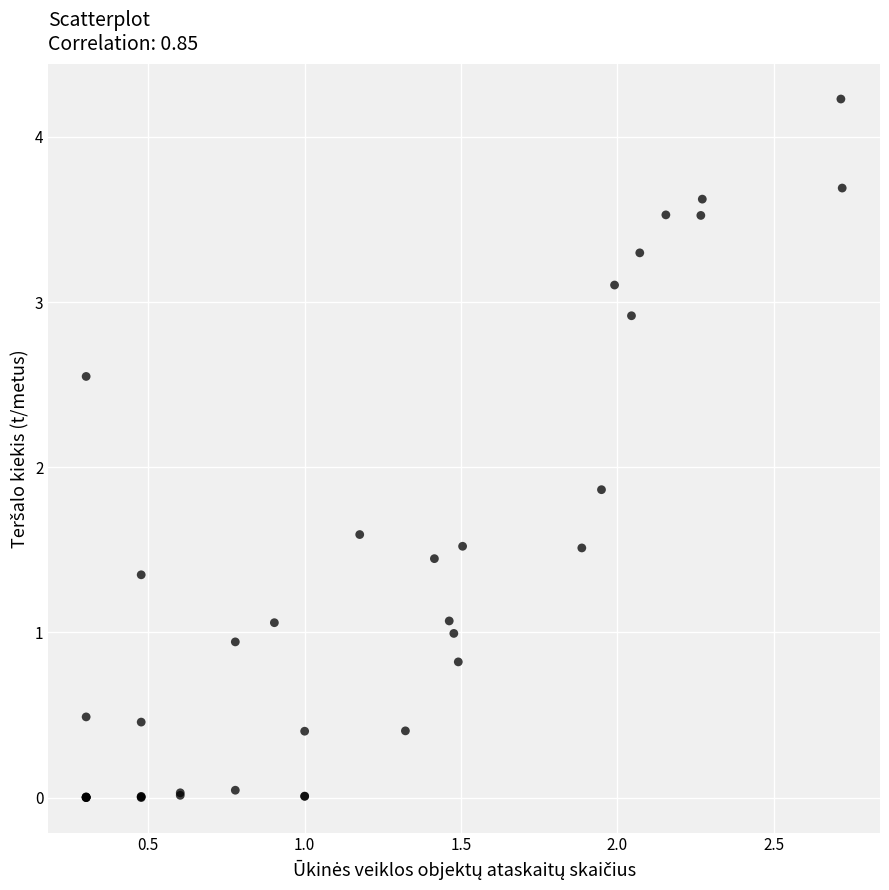

What Y value in the scatter plot is closest to 2?

1.9